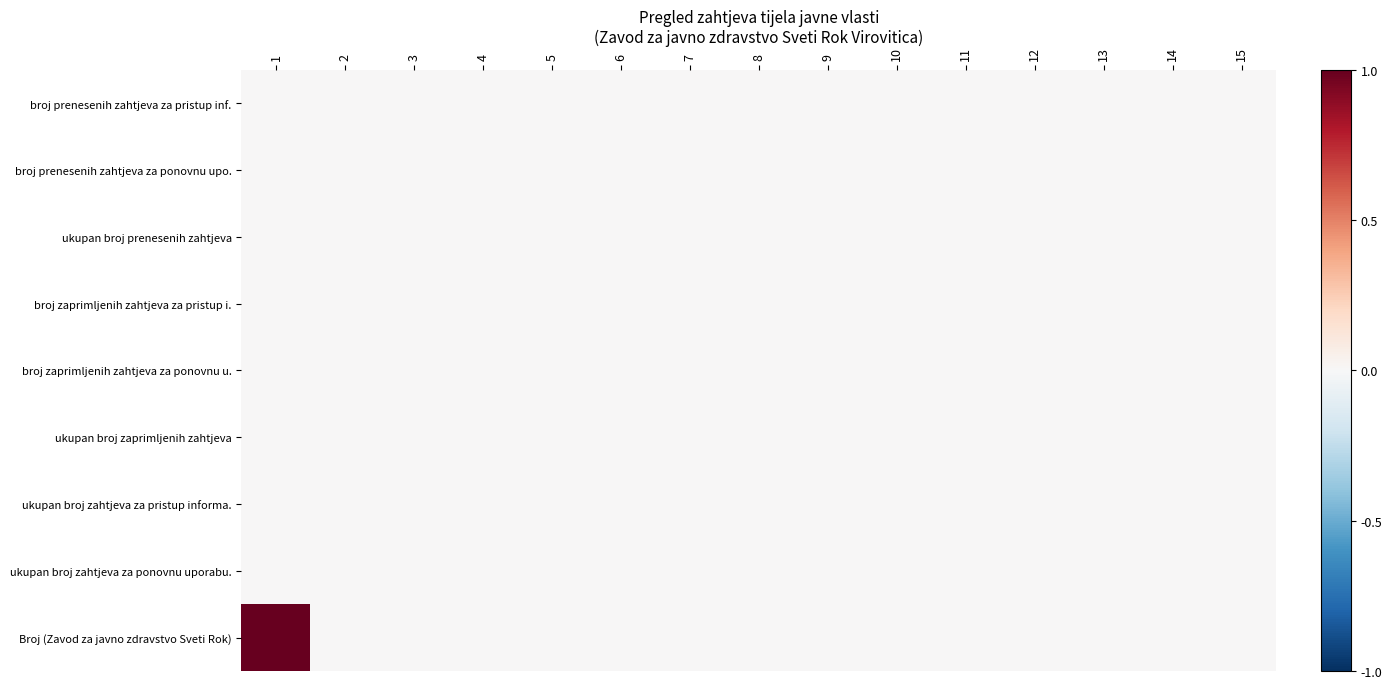

Which series has the largest total across all categories?

Broj (Zavod za javno zdravstvo Sveti Rok)